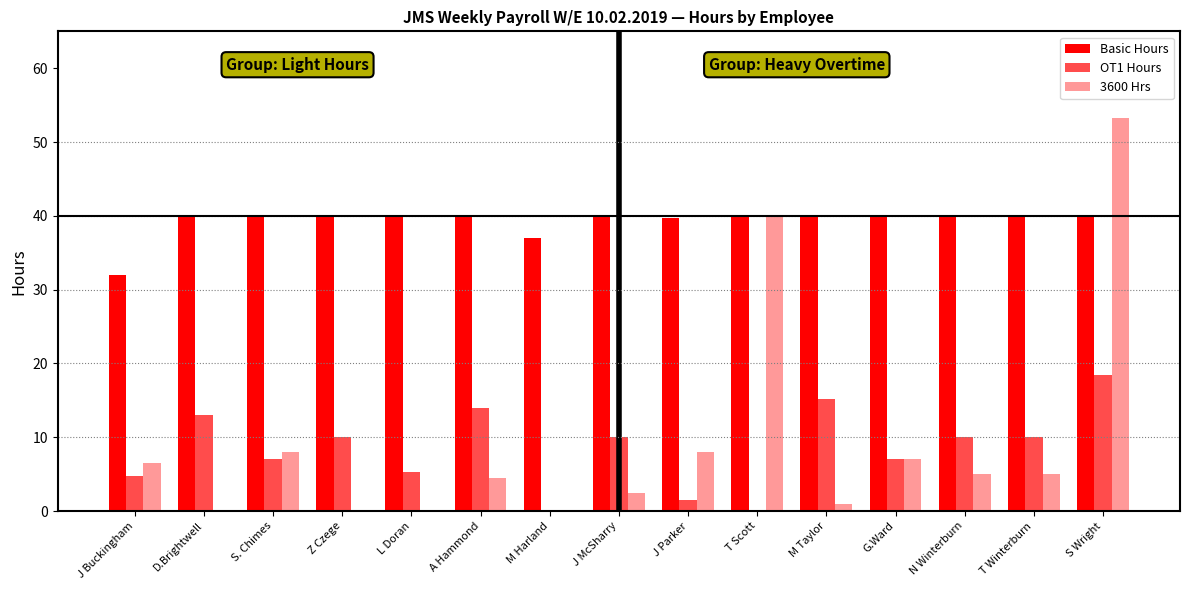

Is it true that 3600 Hrs equals 30.3 at D.Brightwell?

False